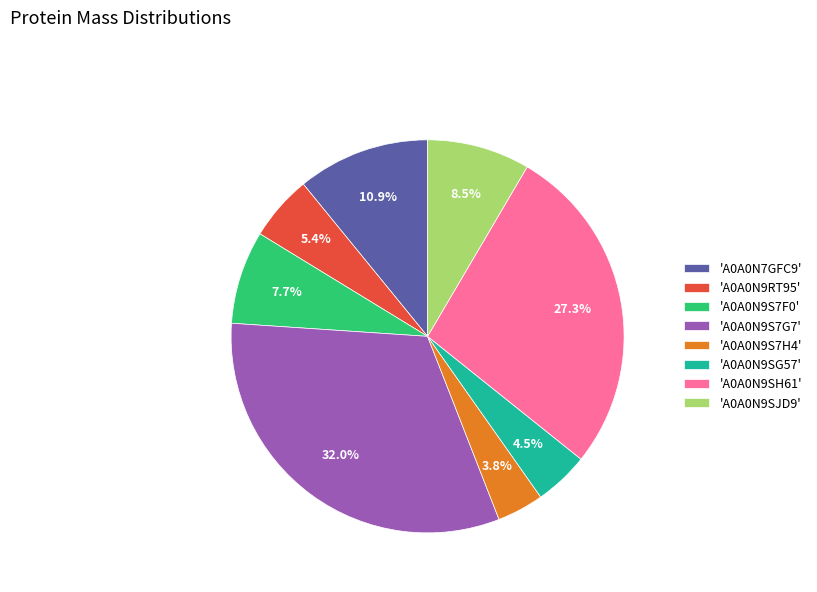

What portion of the pie excludes 'A0A0N9S7G7'?

68.0%